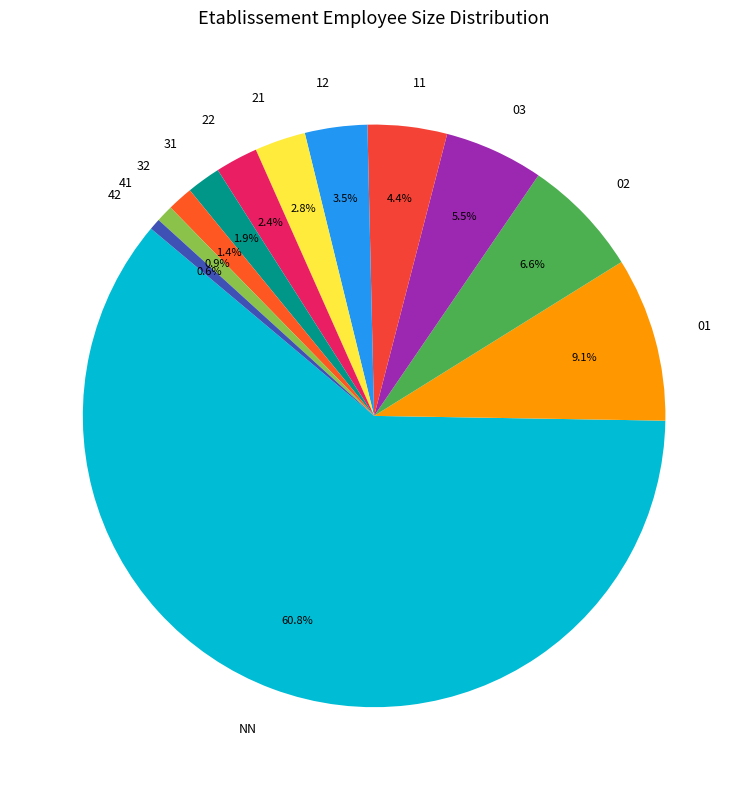

How many slices are in this pie chart?

12